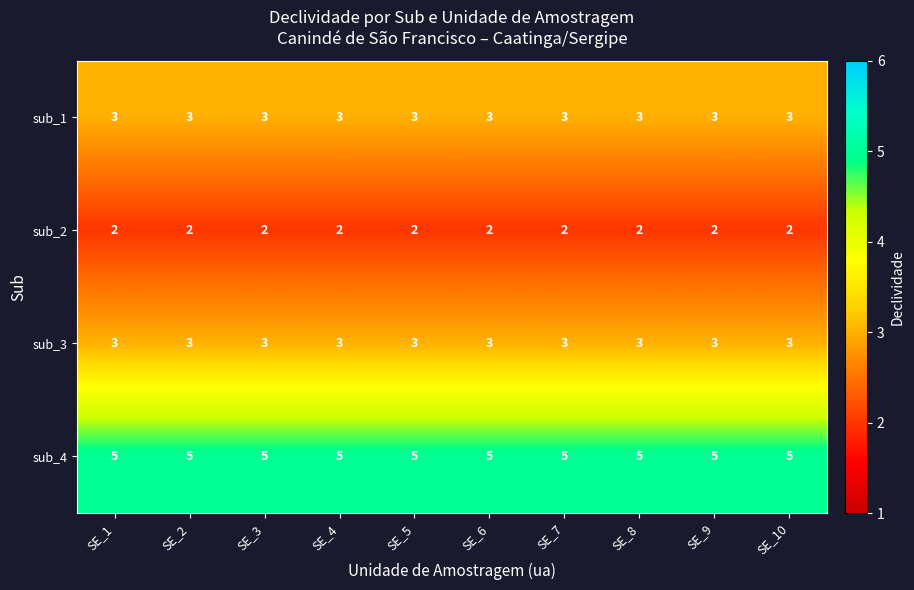

Read the sub_3 value at SE_2.

3